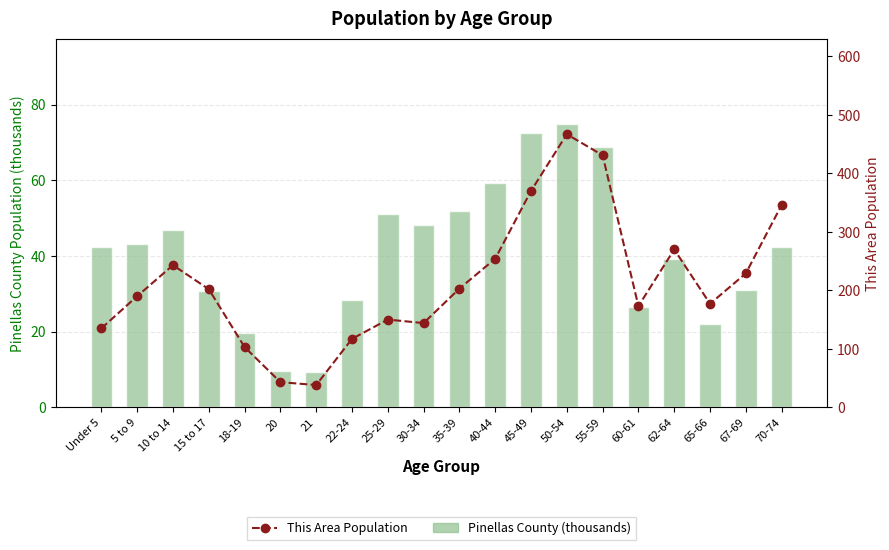

Between 65-66 and Under 5, which is larger?

Under 5